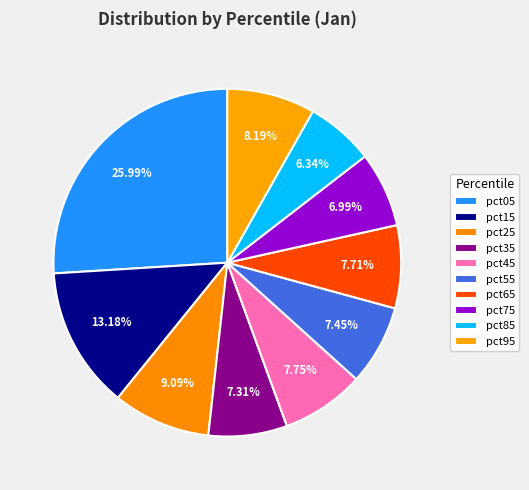

Does any single category account for the majority?

No